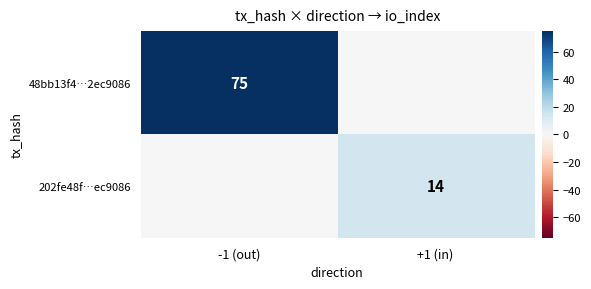

The 48bb13f4…2ec9086 series shows 132 at -1 (out). True or false?

False